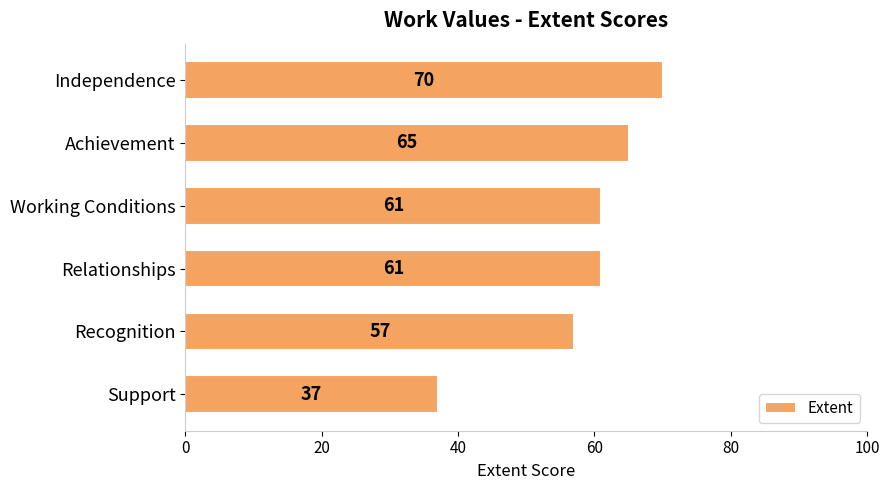

Count the values in the range 57 to 65.

4